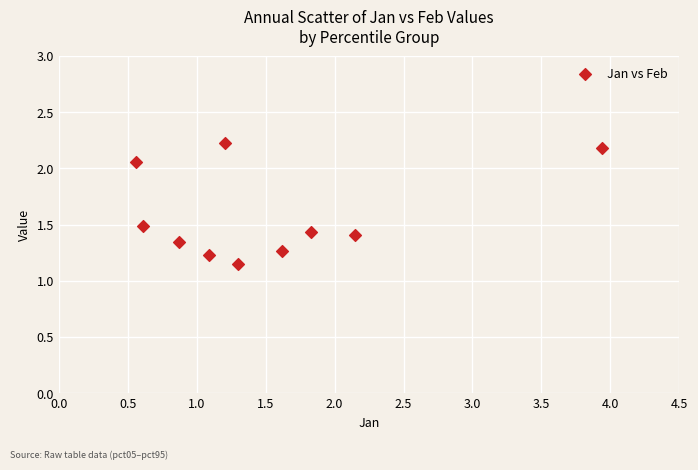

What is the average X value?

1.5